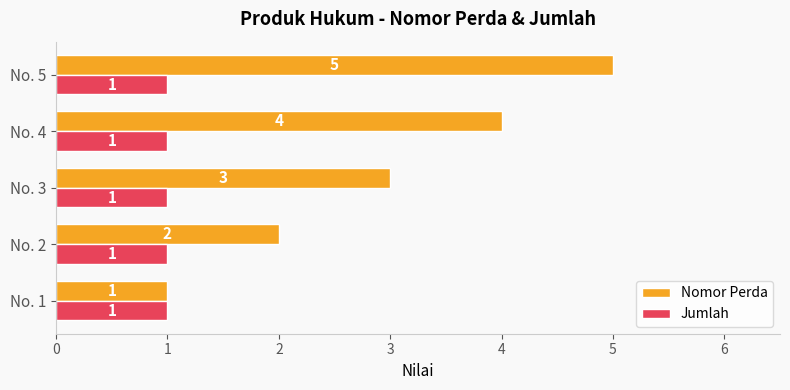

Rank the series at No. 4 from lowest to highest value.

Jumlah, Nomor Perda